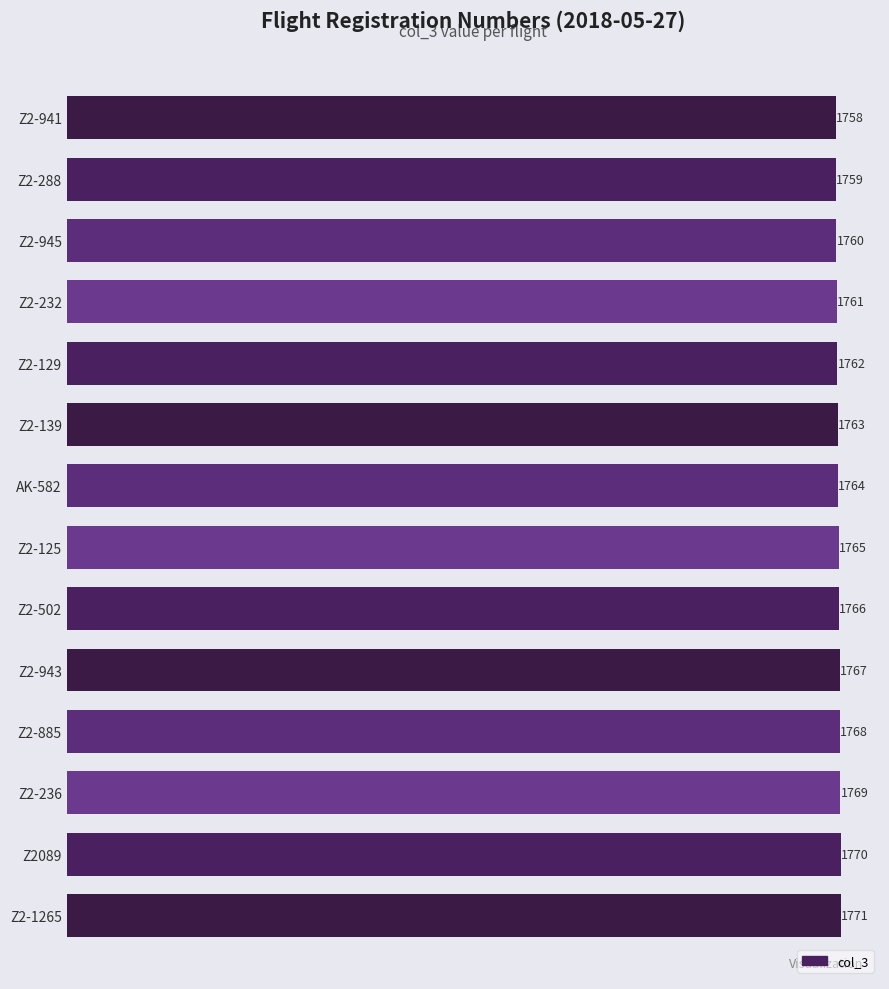

How many data points are less than 1765?

7